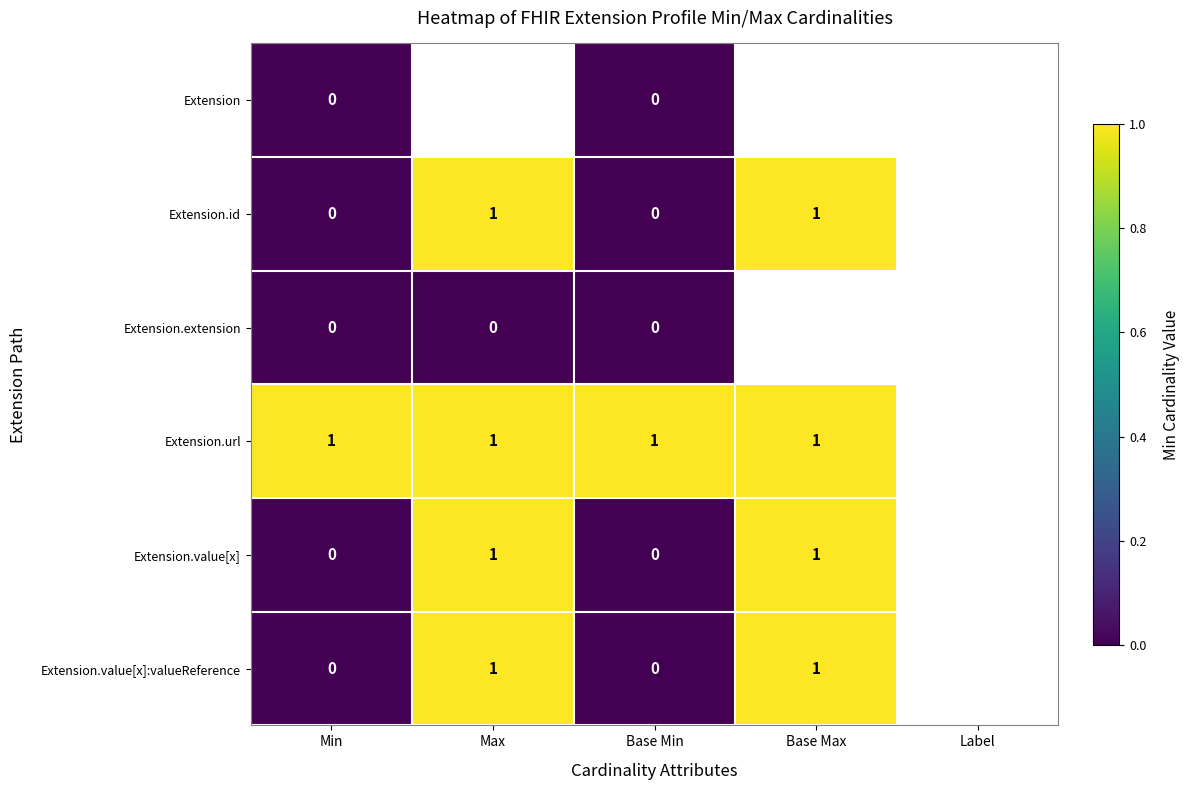

Is the value of Extension at Base Min greater than the value of Extension.value[x]:valueReference at Max?

No